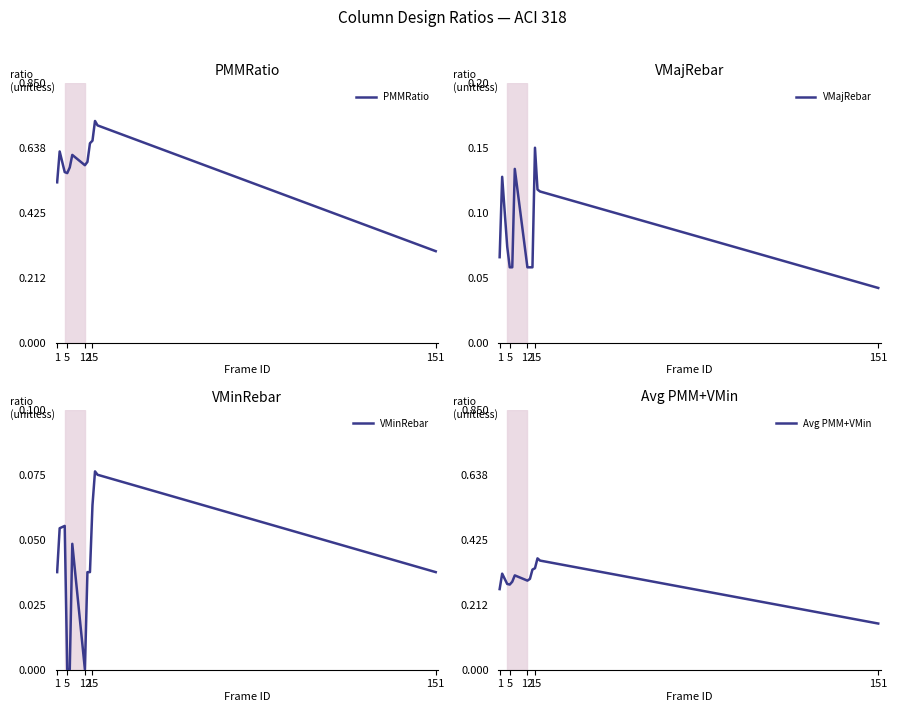

What is the lowest value of the PMMRatio series?

0.3